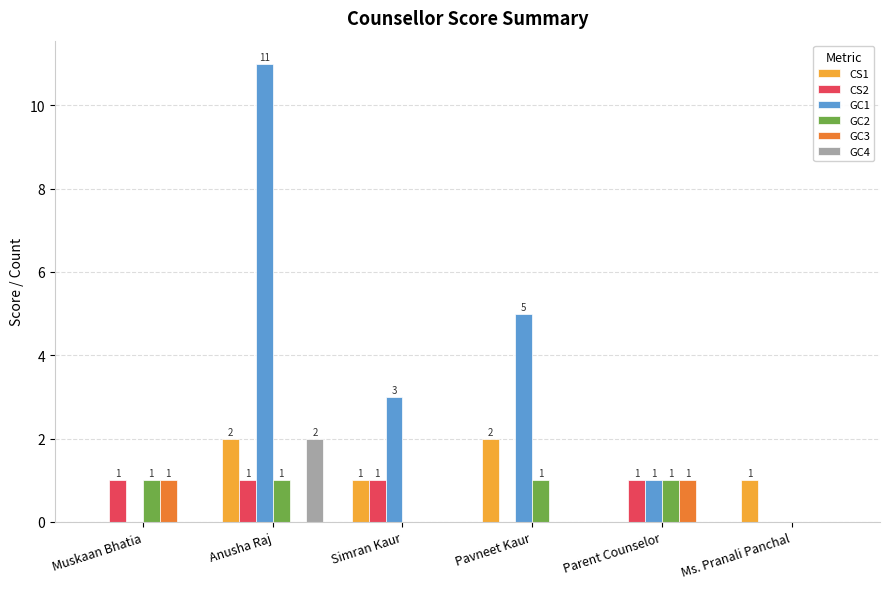

How many values in CS1 are above zero?

4